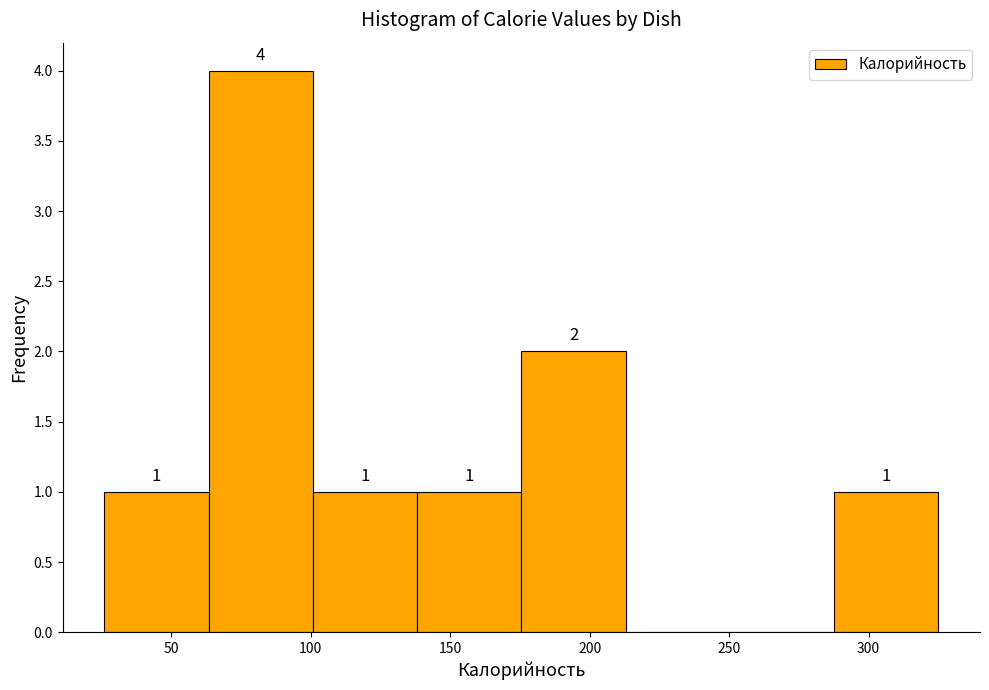

Which range on the x-axis has the tallest bar?

65 to 100